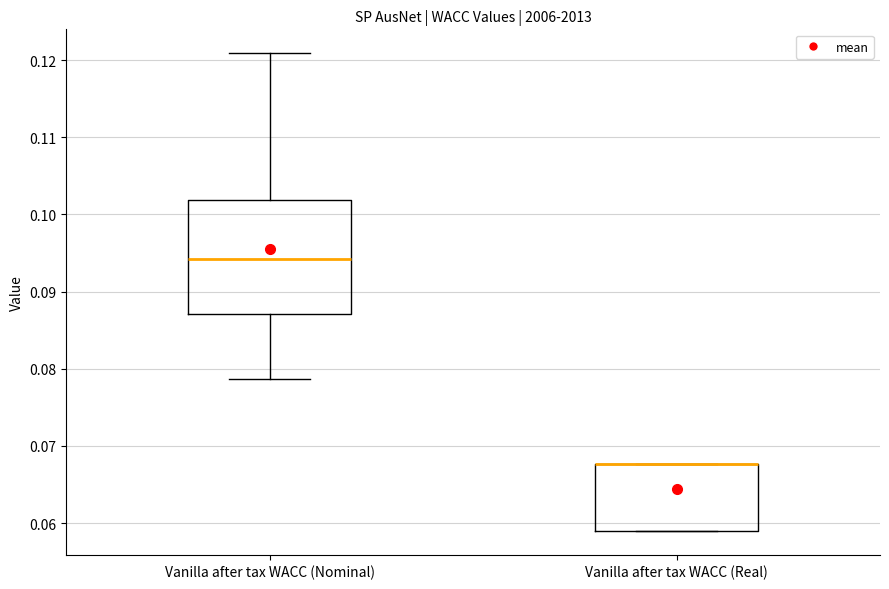

Which box is the tallest, from its lower edge to its upper edge?

Vanilla after tax WACC (Nominal)